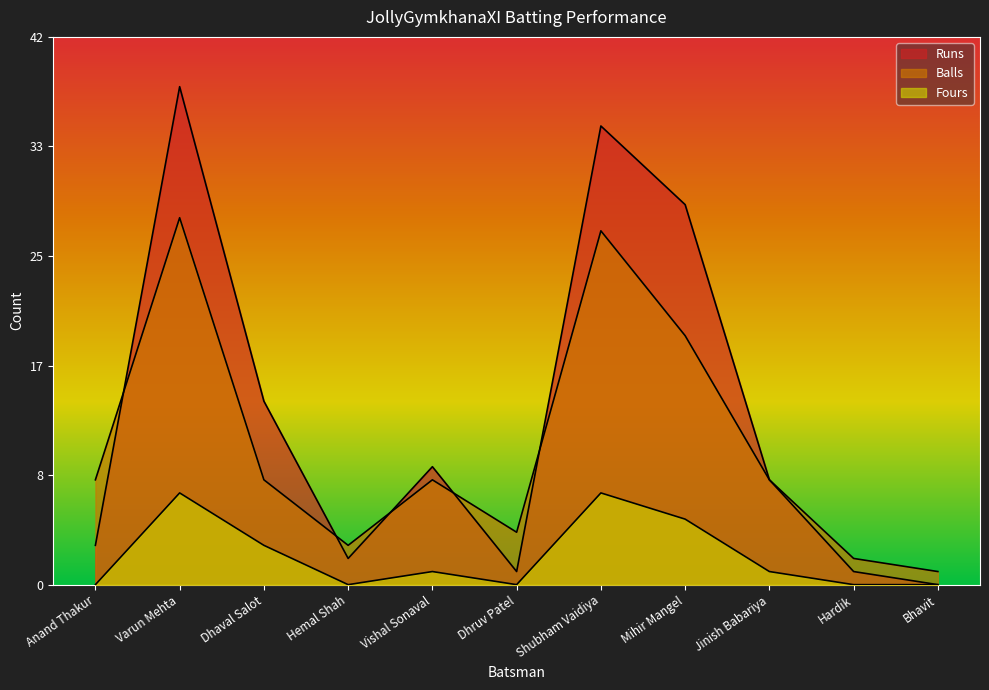

Reading left to right, list all the values displayed in this chart.

Runs: Anand Thakur=3	Varun Mehta=38	Dhaval Salot=14	Hemal Shah=2	Vishal Sonaval=9	Dhruv Patel=1	Shubham Vaidiya=35	Mihir Mangel=29	Jinish Babariya=8	Hardik=1	Bhavit=0
Balls: Anand Thakur=8	Varun Mehta=28	Dhaval Salot=8	Hemal Shah=3	Vishal Sonaval=8	Dhruv Patel=4	Shubham Vaidiya=27	Mihir Mangel=19	Jinish Babariya=8	Hardik=2	Bhavit=1
Fours: Anand Thakur=0	Varun Mehta=7	Dhaval Salot=3	Hemal Shah=0	Vishal Sonaval=1	Dhruv Patel=0	Shubham Vaidiya=7	Mihir Mangel=5	Jinish Babariya=1	Hardik=0	Bhavit=0